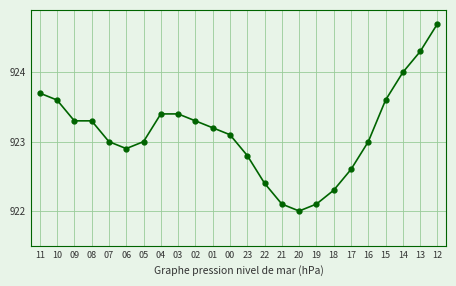

What is the difference between the maximum and minimum values?

2.7